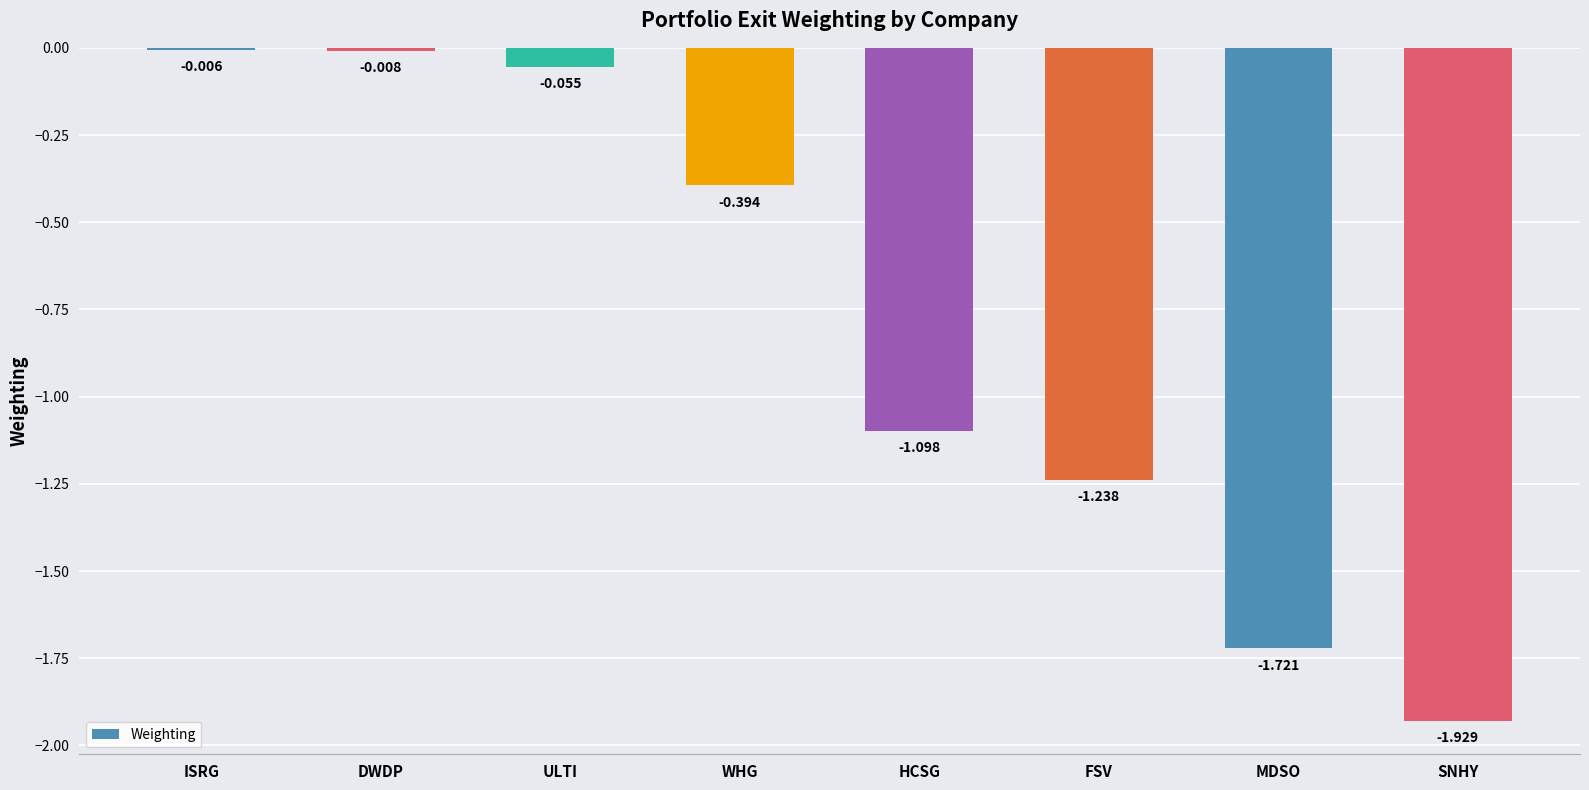

What is the change in value from DWDP to HCSG?

-1.1